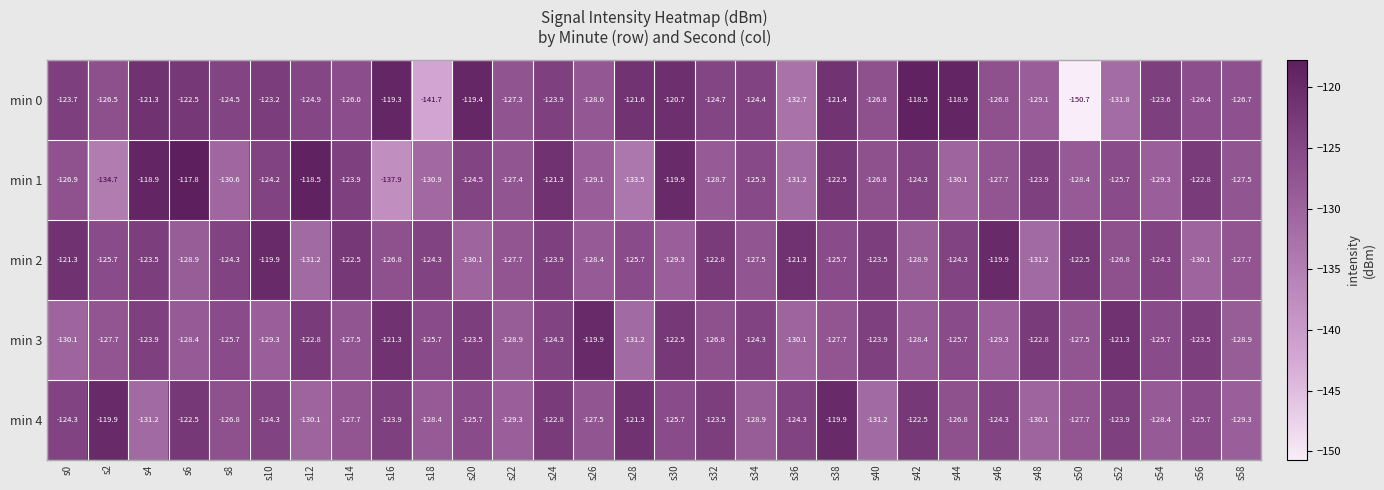

Between s4 and s58, which series saw the biggest shift?

min 1